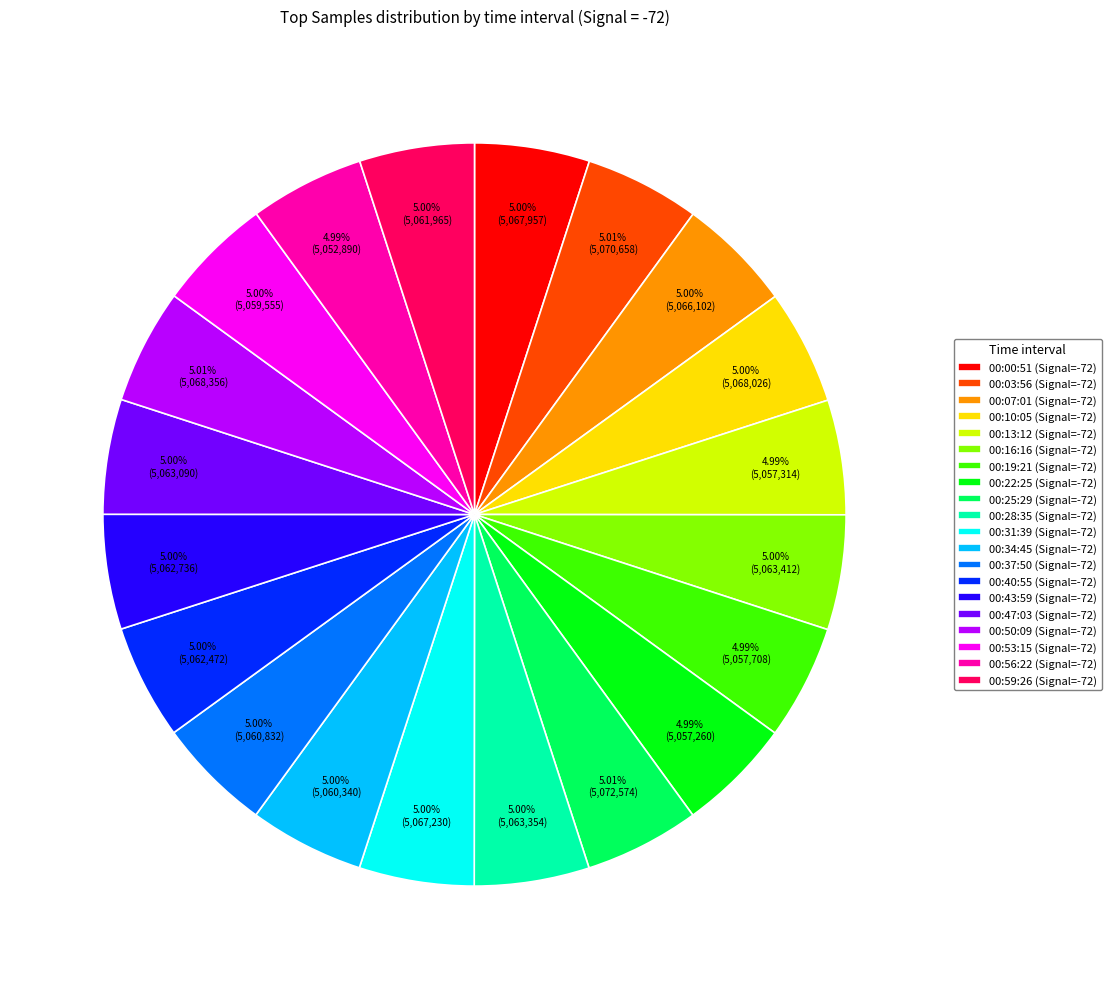

What is the ratio of the value at 00:19:21 to the value at 00:40:55?

1.0